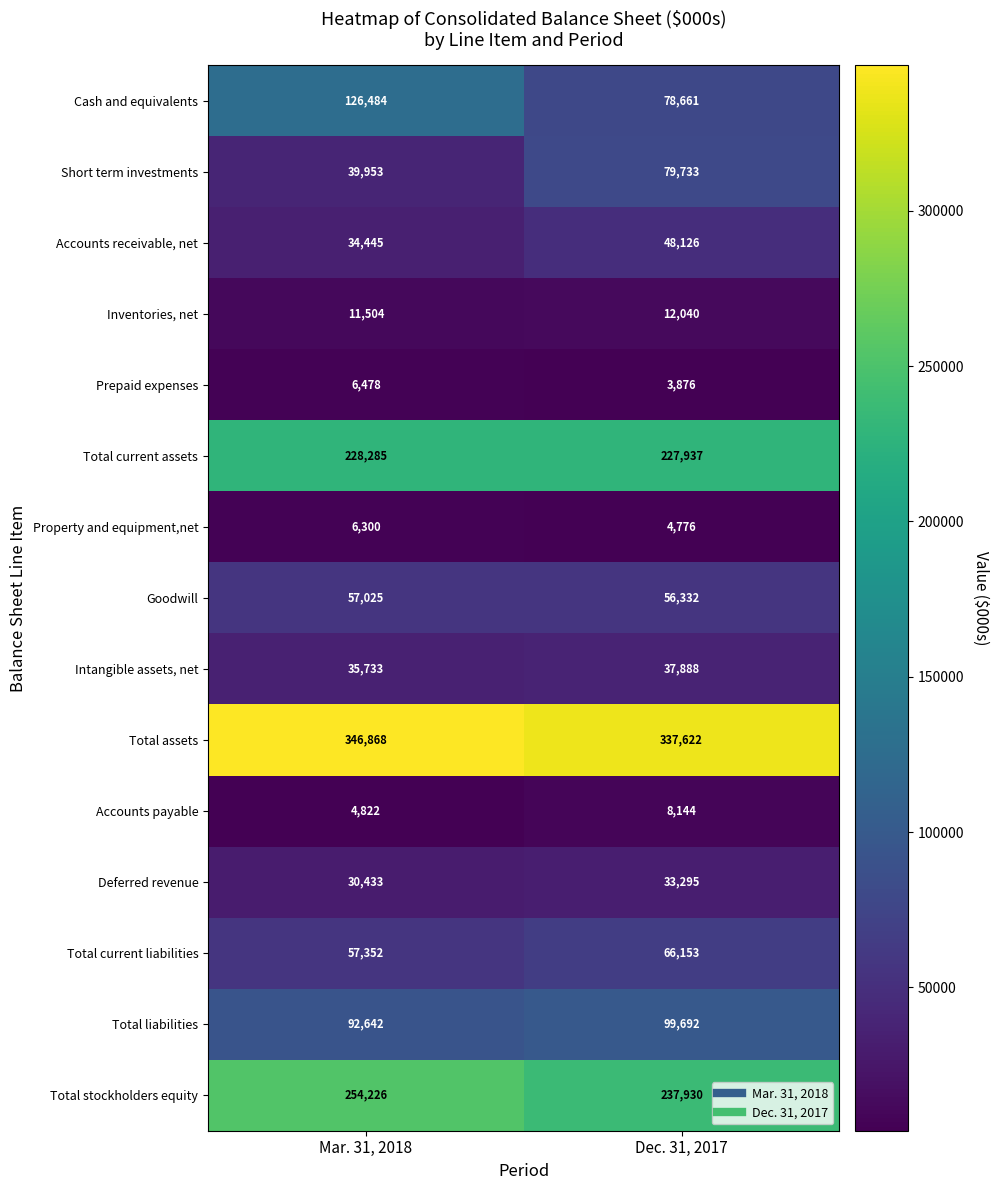

Which category has the highest value in the Property and equipment,net series?

Mar. 31, 2018